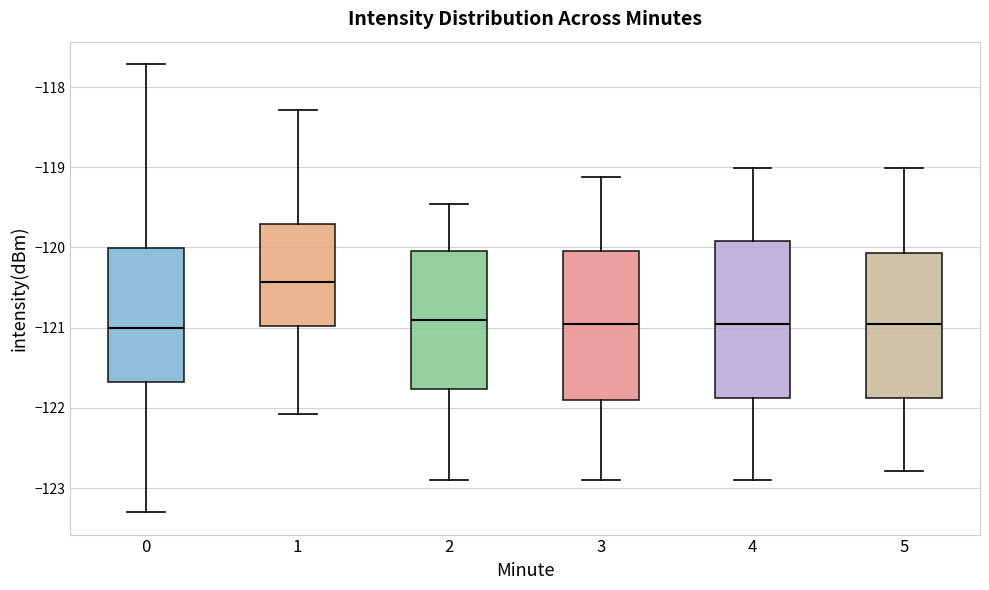

Reading left to right, transcribe this box plot: for each box, give where its median line is, the range the box spans, and where its two whiskers end, as read against the y-axis. The values are not printed on the chart, so give them approximately, as read against the axis.

0: median -121.0, box -121.7 to -120.0, whiskers -123.3 to -117.7
1: median -120.4, box -121.0 to -119.7, whiskers -122.1 to -118.3
2: median -120.9, box -121.8 to -120.0, whiskers -122.9 to -119.5
3: median -121.0, box -121.9 to -120.0, whiskers -122.9 to -119.1
4: median -121.0, box -121.9 to -119.9, whiskers -122.9 to -119.0
5: median -121.0, box -121.9 to -120.1, whiskers -122.8 to -119.0